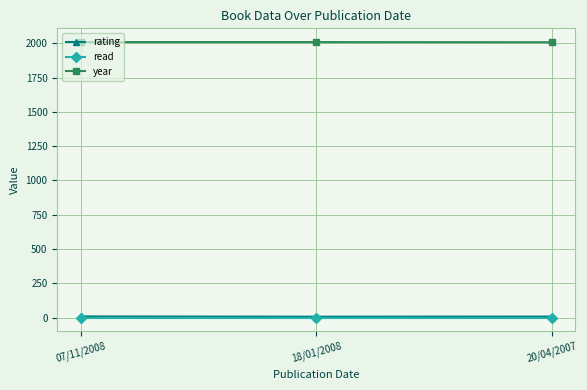

What is the label of the 1st point from the right?

20/04/2007